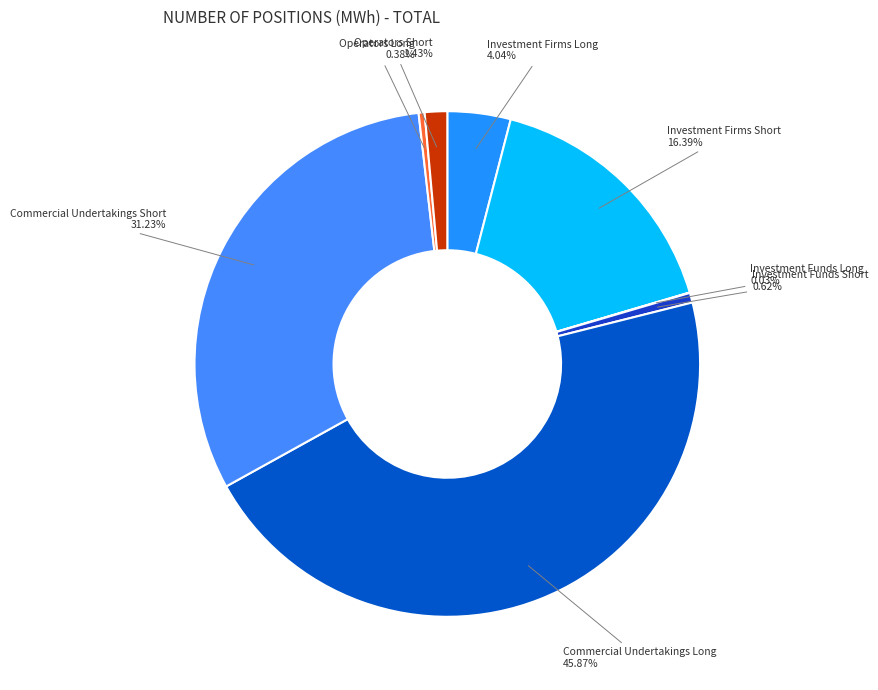

Is there a majority slice in this chart?

No